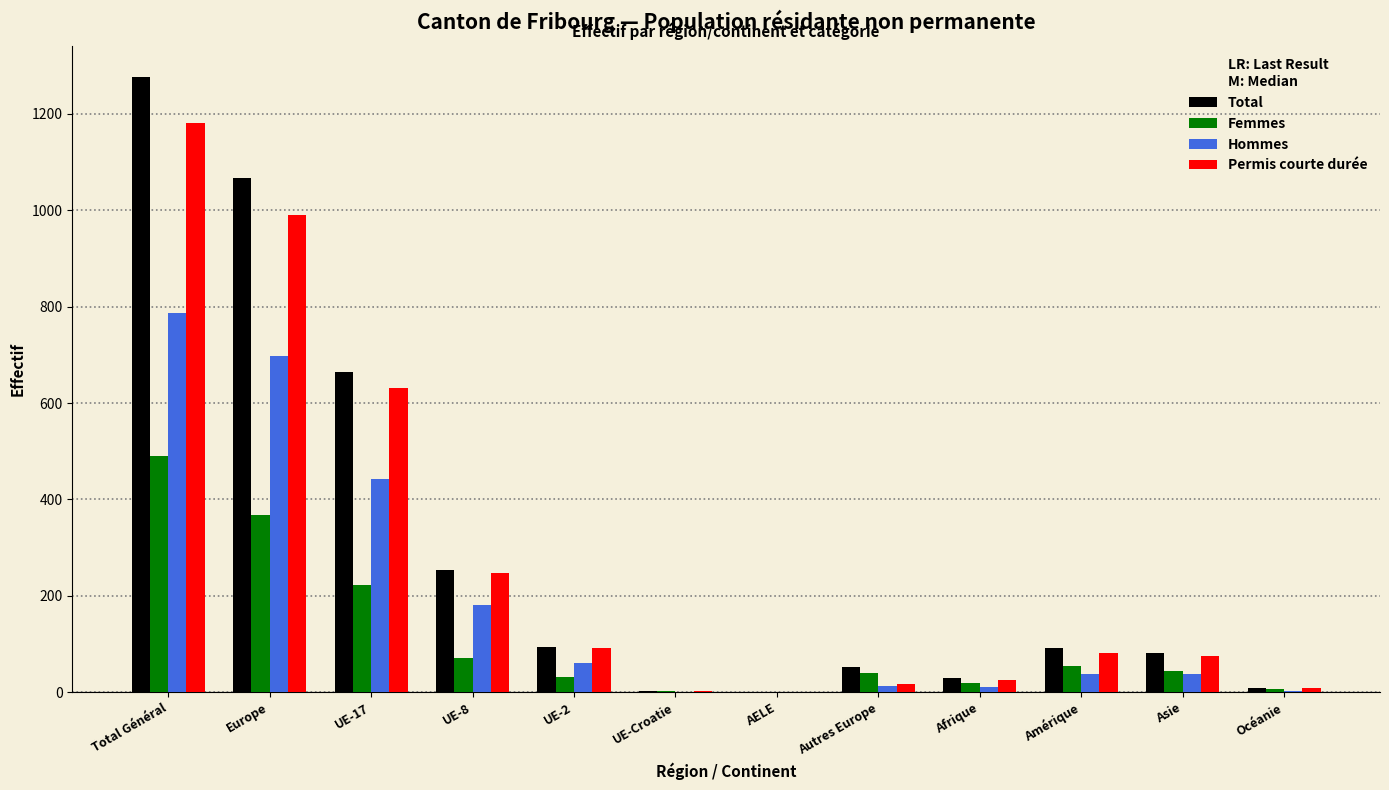

Which series changed the most between UE-8 and Autres Europe?

Permis courte durée